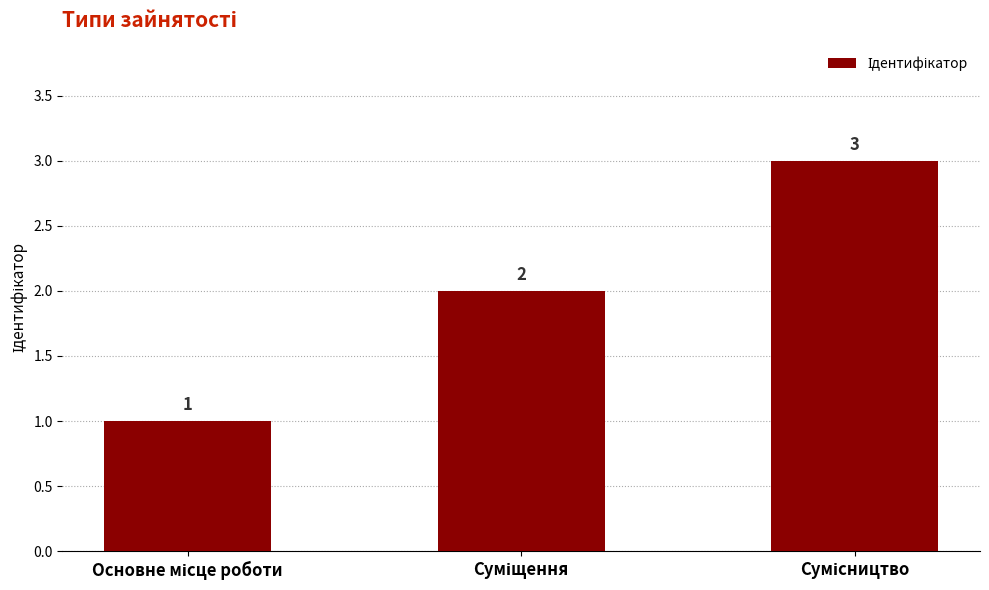

What is the sum of all values?

6